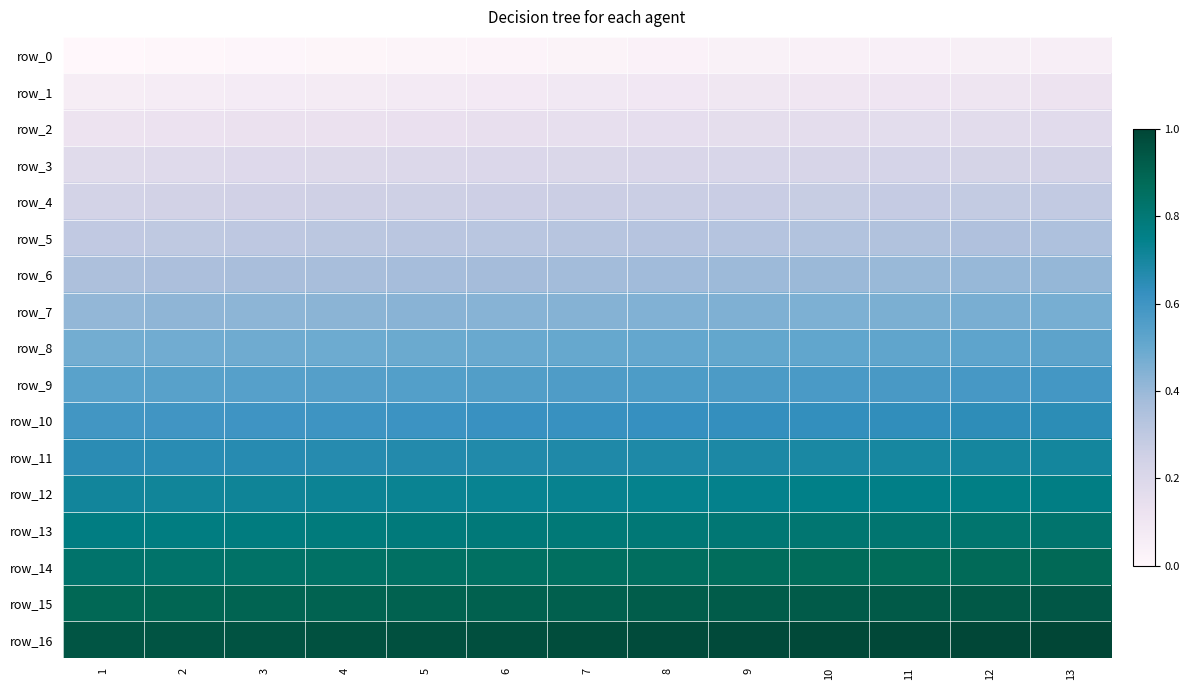

At which label does row_11 reach its peak?

13